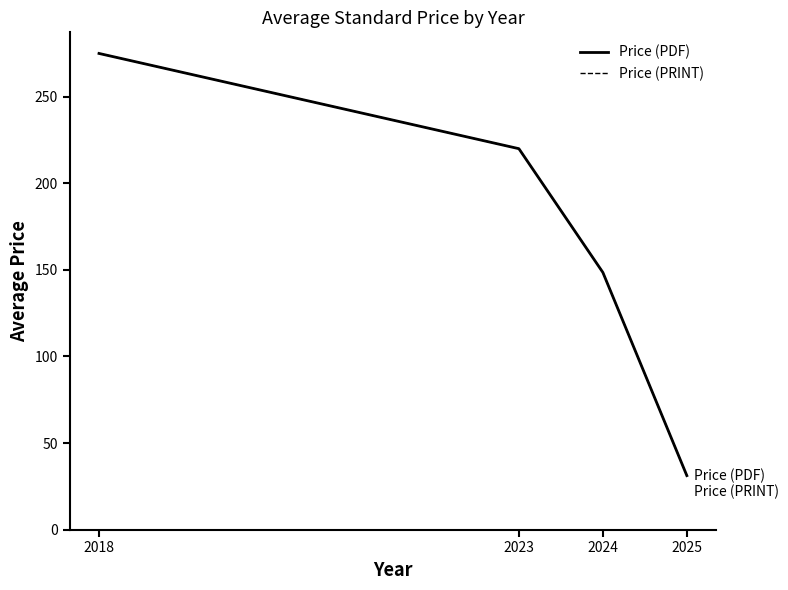

True or false: Price (PRINT) has a value of 31.2 at 2025.

True